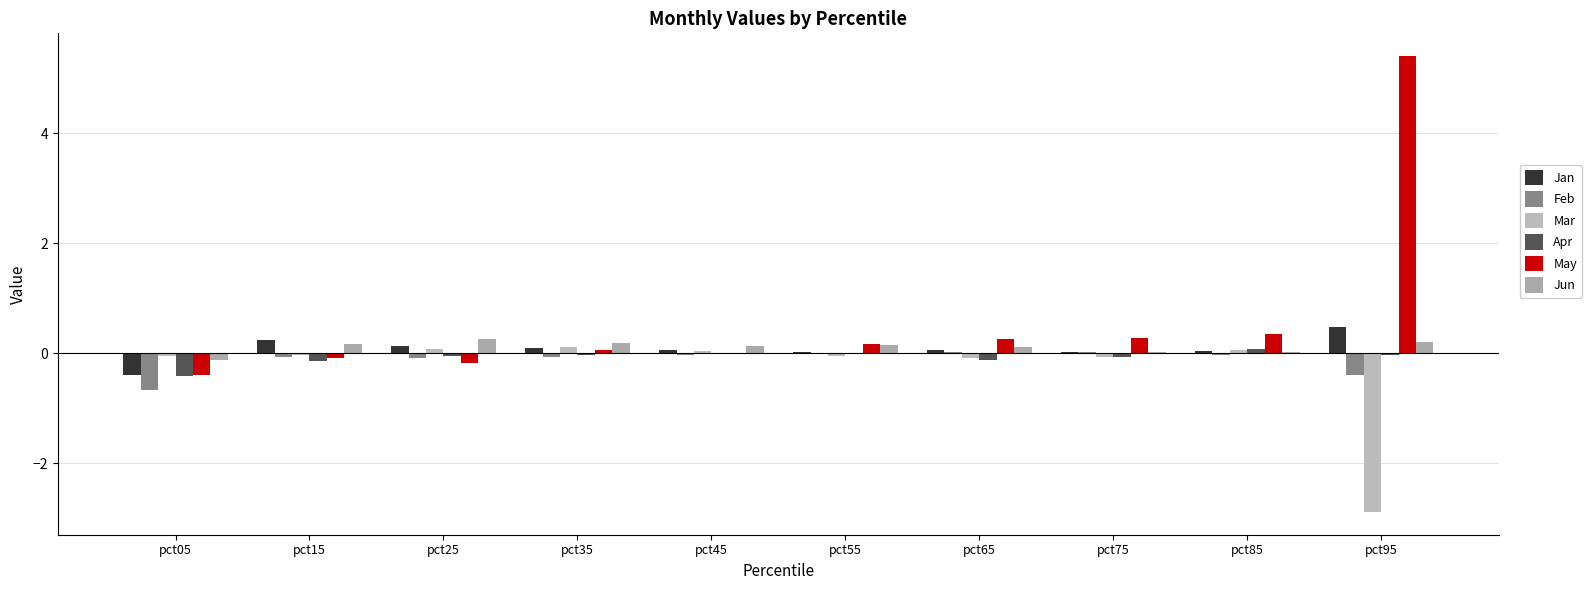

Where does the Mar series first go above 0?

pct25